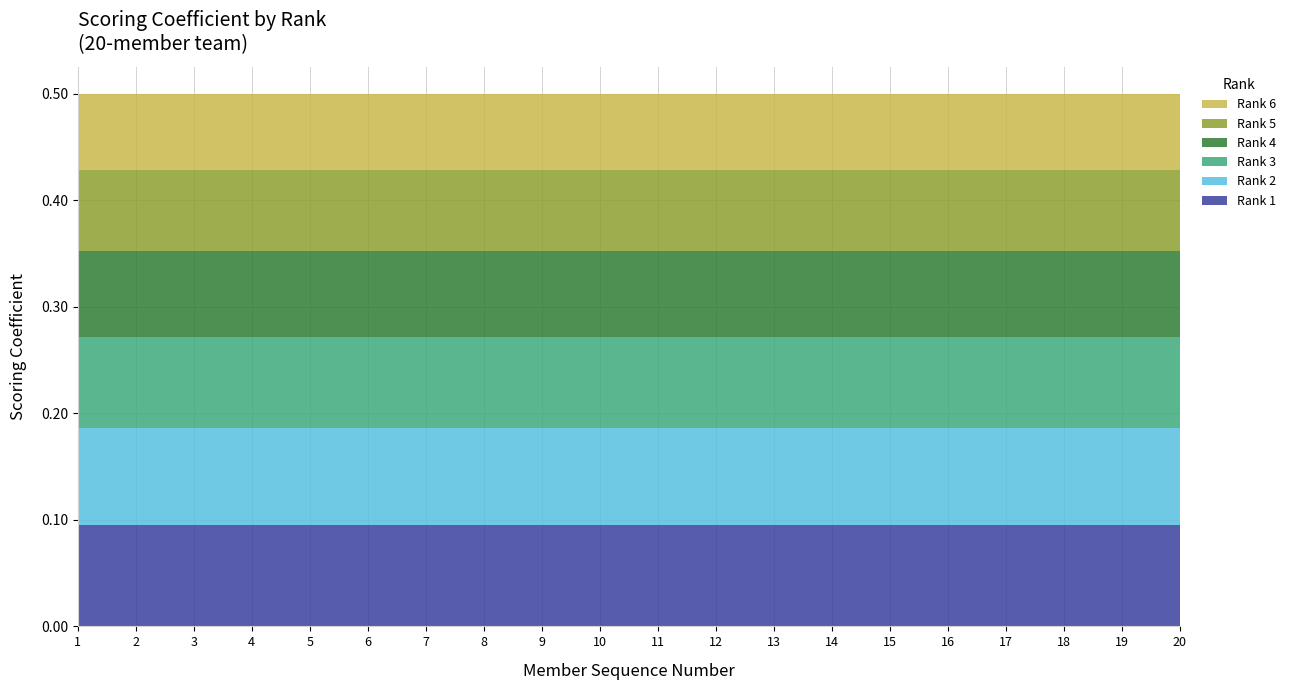

Reading left to right, transcribe all the data shown in this chart.

Rank 1: 1=0.1	2=0.1	3=0.1	4=0.1	5=0.1	6=0.1	7=0.1	8=0.1	9=0.1	10=0.1	11=0.1	12=0.1	13=0.1	14=0.1	15=0.1	16=0.1	17=0.1	18=0.1	19=0.1	20=0.1
Rank 2: 1=0.1	2=0.1	3=0.1	4=0.1	5=0.1	6=0.1	7=0.1	8=0.1	9=0.1	10=0.1	11=0.1	12=0.1	13=0.1	14=0.1	15=0.1	16=0.1	17=0.1	18=0.1	19=0.1	20=0.1
Rank 3: 1=0.1	2=0.1	3=0.1	4=0.1	5=0.1	6=0.1	7=0.1	8=0.1	9=0.1	10=0.1	11=0.1	12=0.1	13=0.1	14=0.1	15=0.1	16=0.1	17=0.1	18=0.1	19=0.1	20=0.1
Rank 4: 1=0.1	2=0.1	3=0.1	4=0.1	5=0.1	6=0.1	7=0.1	8=0.1	9=0.1	10=0.1	11=0.1	12=0.1	13=0.1	14=0.1	15=0.1	16=0.1	17=0.1	18=0.1	19=0.1	20=0.1
Rank 5: 1=0.1	2=0.1	3=0.1	4=0.1	5=0.1	6=0.1	7=0.1	8=0.1	9=0.1	10=0.1	11=0.1	12=0.1	13=0.1	14=0.1	15=0.1	16=0.1	17=0.1	18=0.1	19=0.1	20=0.1
Rank 6: 1=0.1	2=0.1	3=0.1	4=0.1	5=0.1	6=0.1	7=0.1	8=0.1	9=0.1	10=0.1	11=0.1	12=0.1	13=0.1	14=0.1	15=0.1	16=0.1	17=0.1	18=0.1	19=0.1	20=0.1